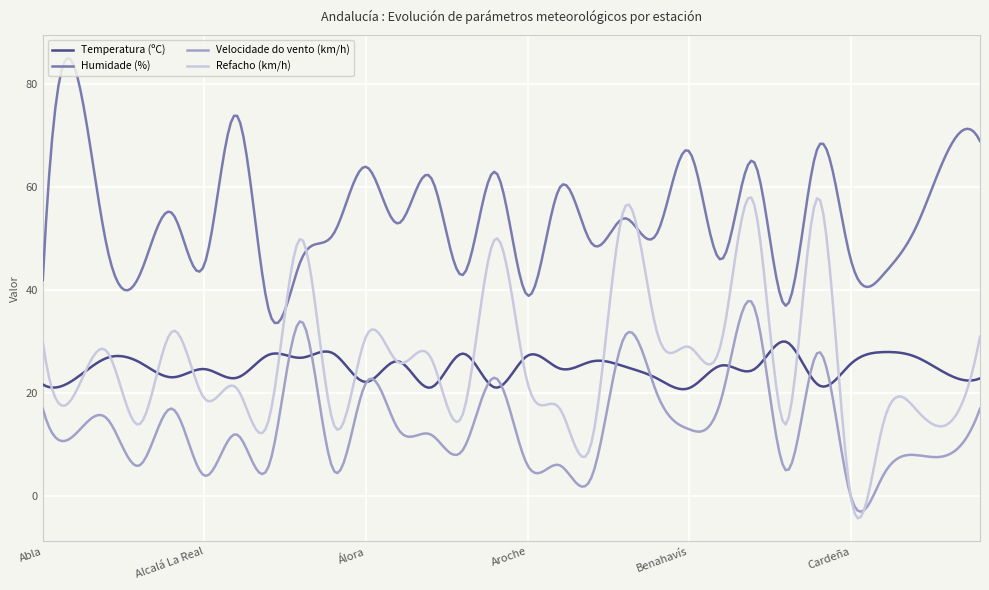

What is the lowest value of the Velocidade do vento (km/h) series?

-3.0